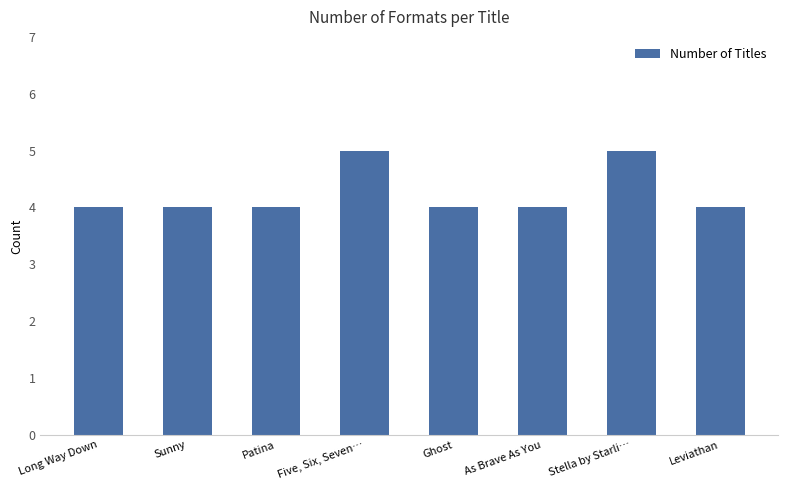

What is the greatest value displayed?

5